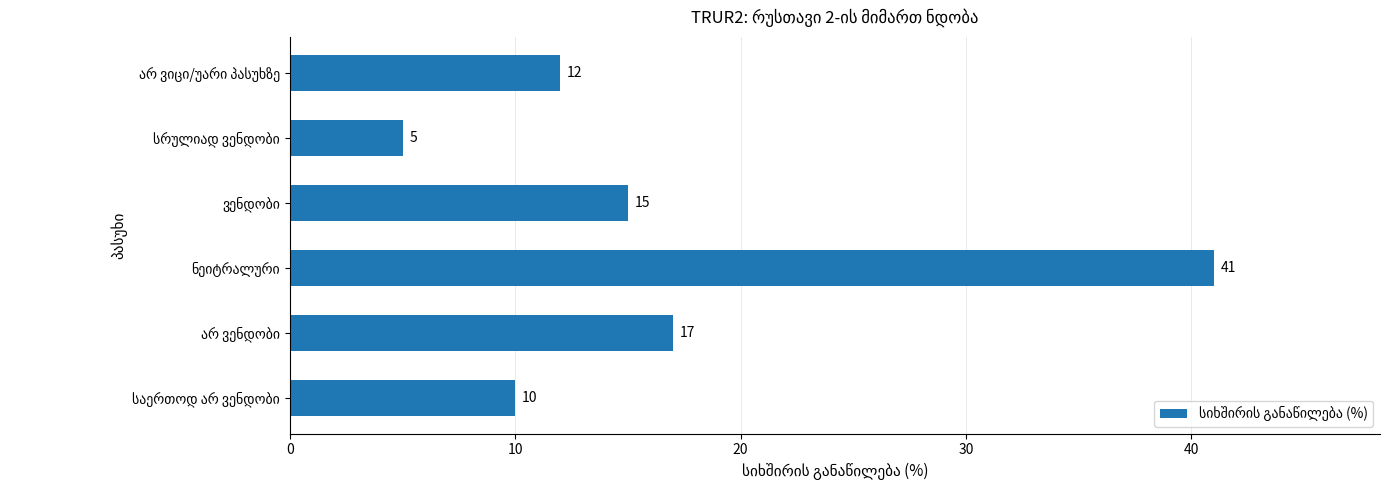

What is the greatest value displayed?

41